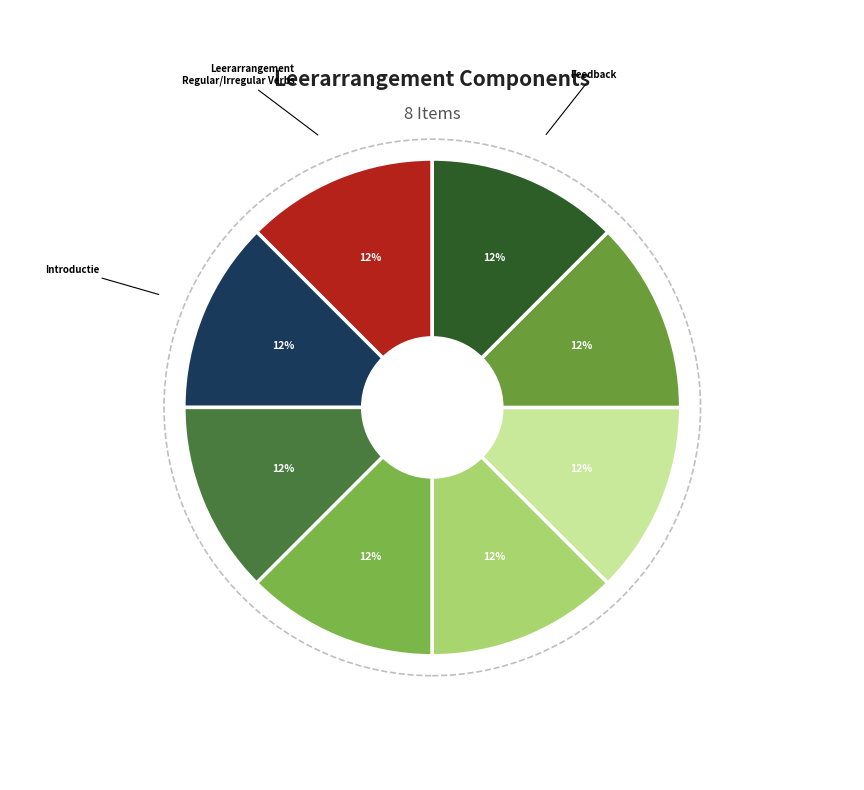

How many slices are in this pie chart?

8